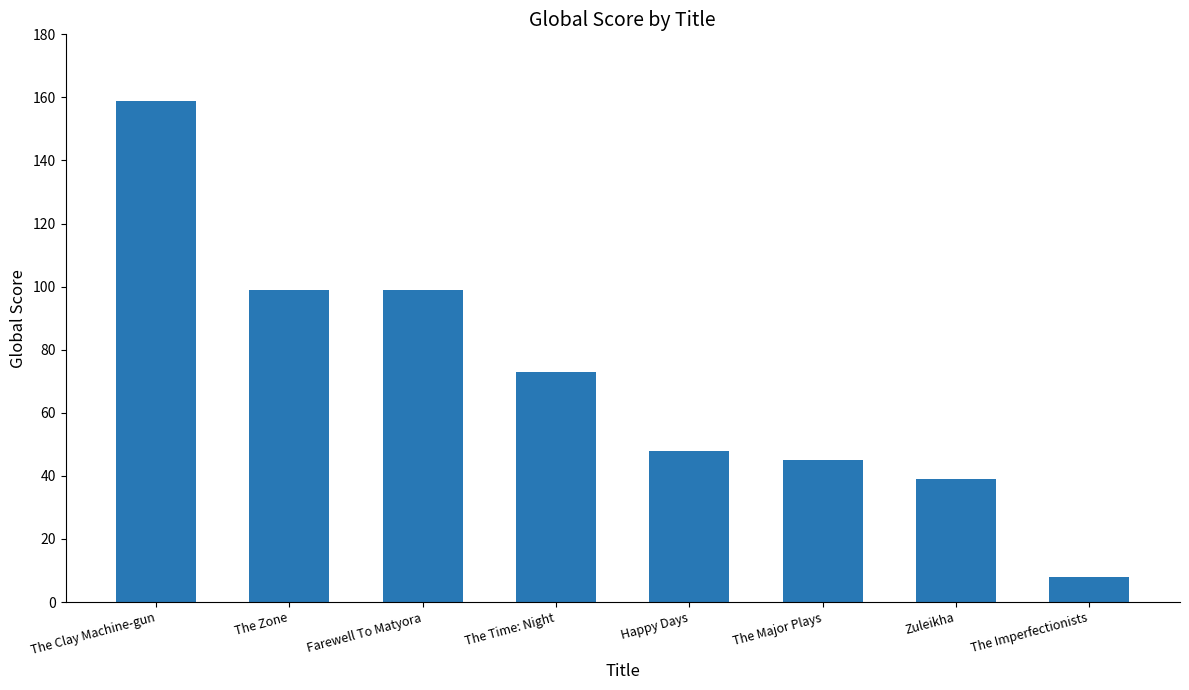

Between The Time: Night and The Major Plays, which is larger?

The Time: Night